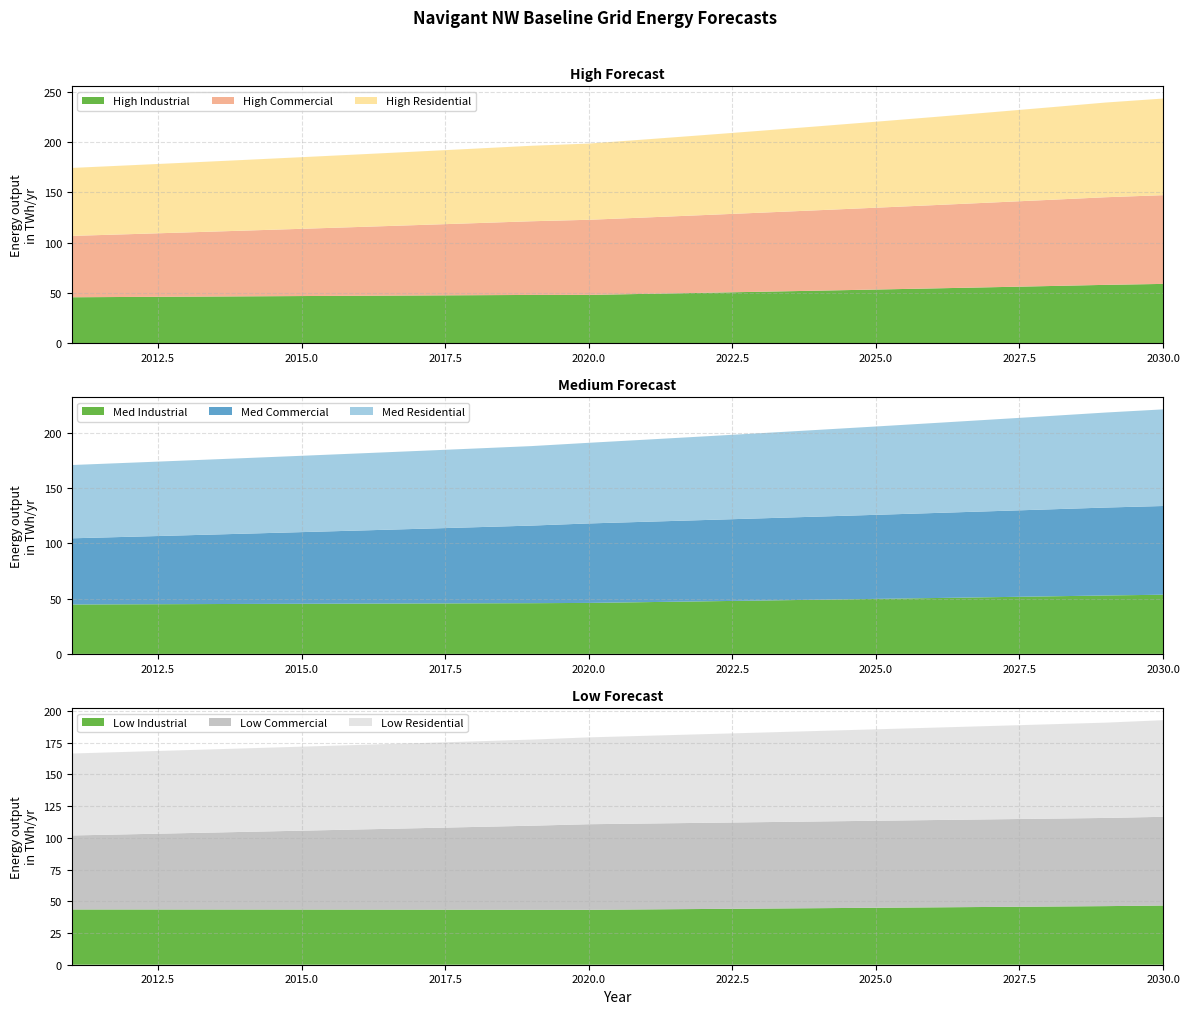

Reading left to right, transcribe all the data shown in this chart.

High Residential: 2011=67589620.9	2012=68481491.5	2013=69385130.6	2014=70300693.6	2015=71228337.8	2016=72168222.6	2017=73120509.5	2018=74085362.2	2019=75062946.5	2020=75795311.8	2021=77646291.9	2022=79542474.4	2023=81484963.0	2024=83474888.8	2025=85513410.1	2026=87601713.6	2027=89741015.1	2028=91932560.0	2029=94177624.2	2030=96091085.2
High Commercial: 2011=61025192.0	2012=62436143.4	2013=63879717.1	2014=65356667.4	2015=66867766.0	2016=68413802.3	2017=69995584.3	2018=71613938.4	2019=73269710.1	2020=74694984.0	2021=75985518.7	2022=77298350.5	2023=78633864.6	2024=79992452.9	2025=81374514.1	2026=82780453.7	2027=84210684.2	2028=85665625.4	2029=87145704.2	2030=88230224.4
High Industrial: 2011=45576604.5	2012=45886653.8	2013=46191505.3	2014=46490837.3	2015=46784317.5	2016=47071602.7	2017=47352338.2	2018=47626157.9	2019=47892683.8	2020=47932464.2	2021=48957827.3	2022=50003195.5	2023=51068917.2	2024=52155345.8	2025=53262839.7	2026=54391762.7	2027=55542483.1	2028=56715374.8	2029=57910816.6	2030=58865050.5
Low Residential: 2011=64618903.5	2012=65020046.2	2013=65423679.2	2014=65829817.8	2015=66238477.6	2016=66649674.4	2017=67063423.8	2018=67479741.6	2019=67898643.9	2020=68473774.5	2021=69184112.3	2022=69901819.1	2023=70626971.2	2024=71359646.0	2025=72099921.5	2026=72847876.5	2027=73603590.6	2028=74367144.5	2029=75138619.3	2030=76184747.8
Low Commercial: 2011=58342996.1	2012=59280264.5	2013=60232589.9	2014=61200214.2	2015=62183383.2	2016=63182346.6	2017=64197358.1	2018=65228675.6	2019=66276561.0	2020=67479734.1	2021=67704336.3	2022=67929686.1	2023=68155785.9	2024=68382638.3	2025=68610245.7	2026=68838610.7	2027=69067735.9	2028=69297623.6	2029=69528276.5	2030=69952351.8
Low Industrial: 2011=43573409.1	2012=43567280.5	2013=43554262.9	2014=43534184.3	2015=43506869.1	2016=43472138.8	2017=43429811.2	2018=43379700.6	2019=43321617.8	2020=43302371.4	2021=43622222.5	2022=43942740.7	2023=44263908.5	2024=44585707.9	2025=44908121.0	2026=45231129.0	2027=45554713.0	2028=45878853.7	2029=46203531.3	2030=46670500.4